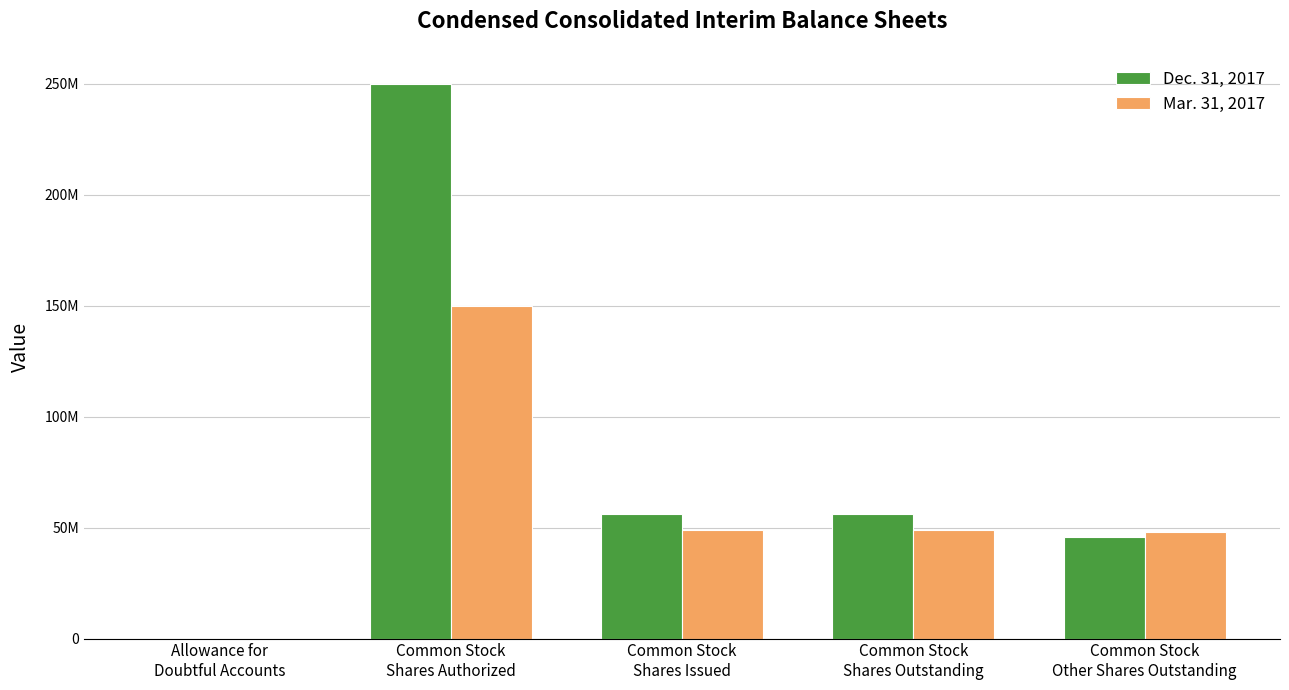

Between Common Stock
Shares Authorized and Common Stock
Shares Outstanding, which series saw the biggest shift?

Dec. 31, 2017